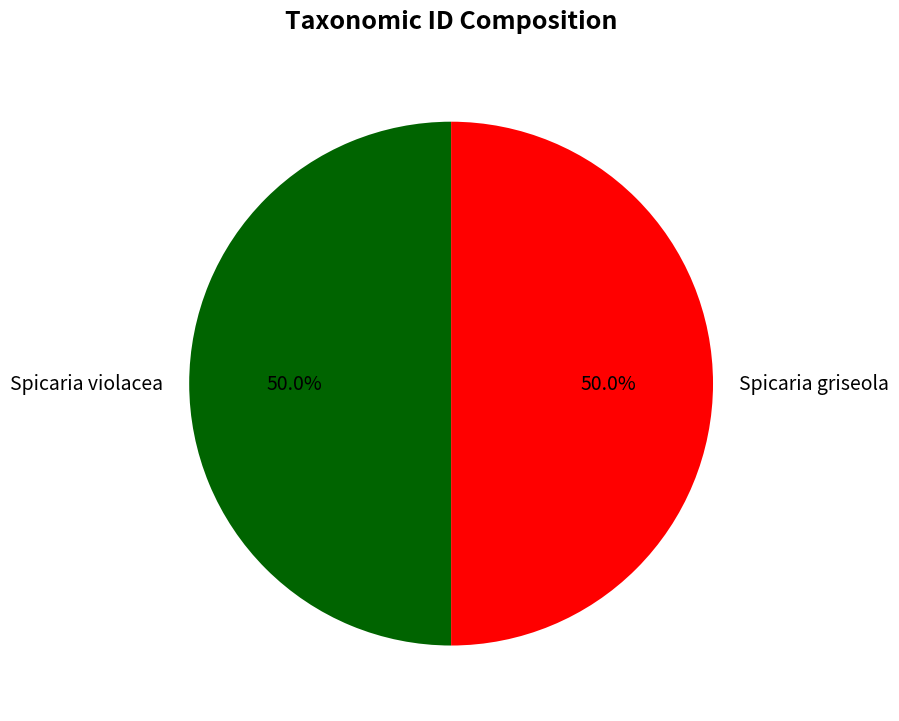

To the nearest percent, what is the average slice percentage?

50%